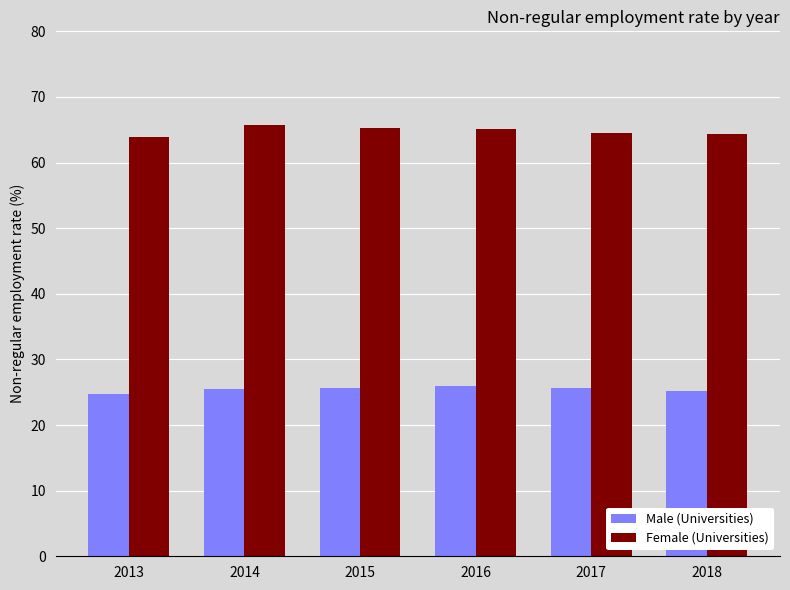

The value of Male (Universities) at 2016 is 41.0. True or false?

False